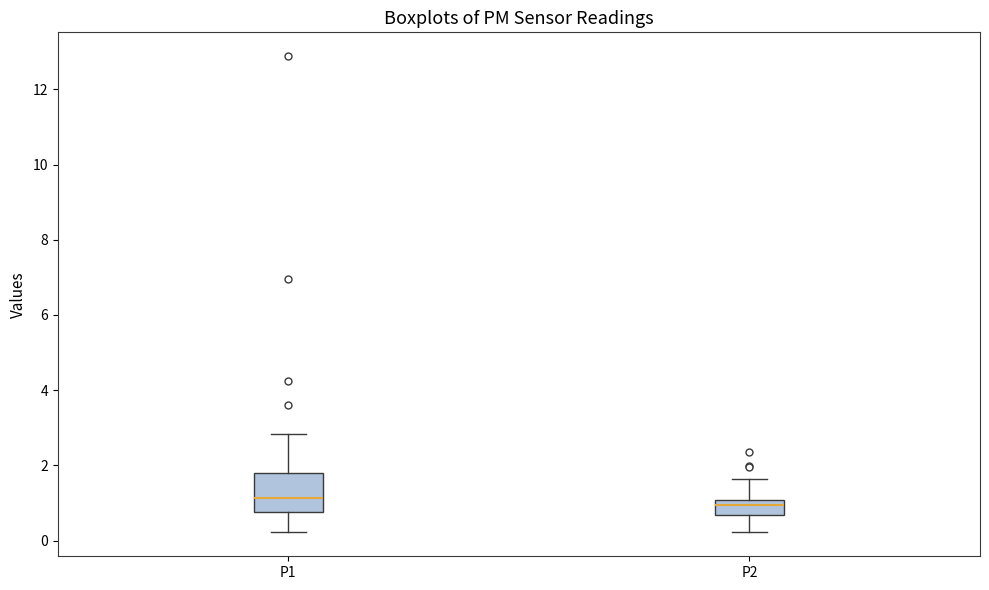

Reading left to right, read every box against the y-axis: the position of its median line, the range the box covers, and the ends of its whiskers. The values are not printed on the chart, so give them approximately, as read against the axis.

P1: median 1.2, box 0.8 to 1.8, whiskers 0.2 to 2.8
P2: median 1.0 (just below the box's upper edge), box 0.6 to 1.0, whiskers 0.2 to 1.6